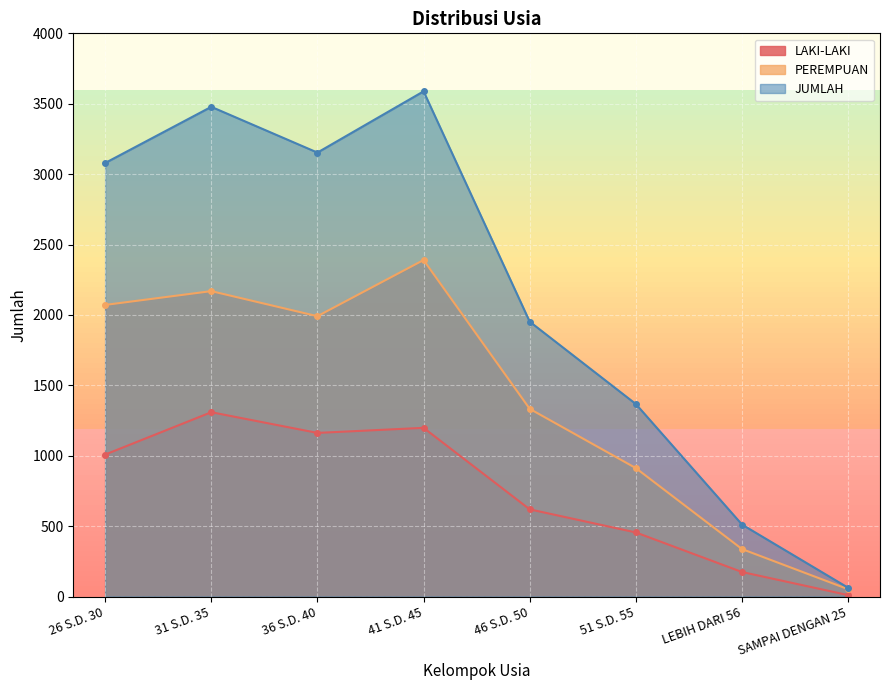

Which category has the lowest value in the PEREMPUAN series?

SAMPAI DENGAN 25